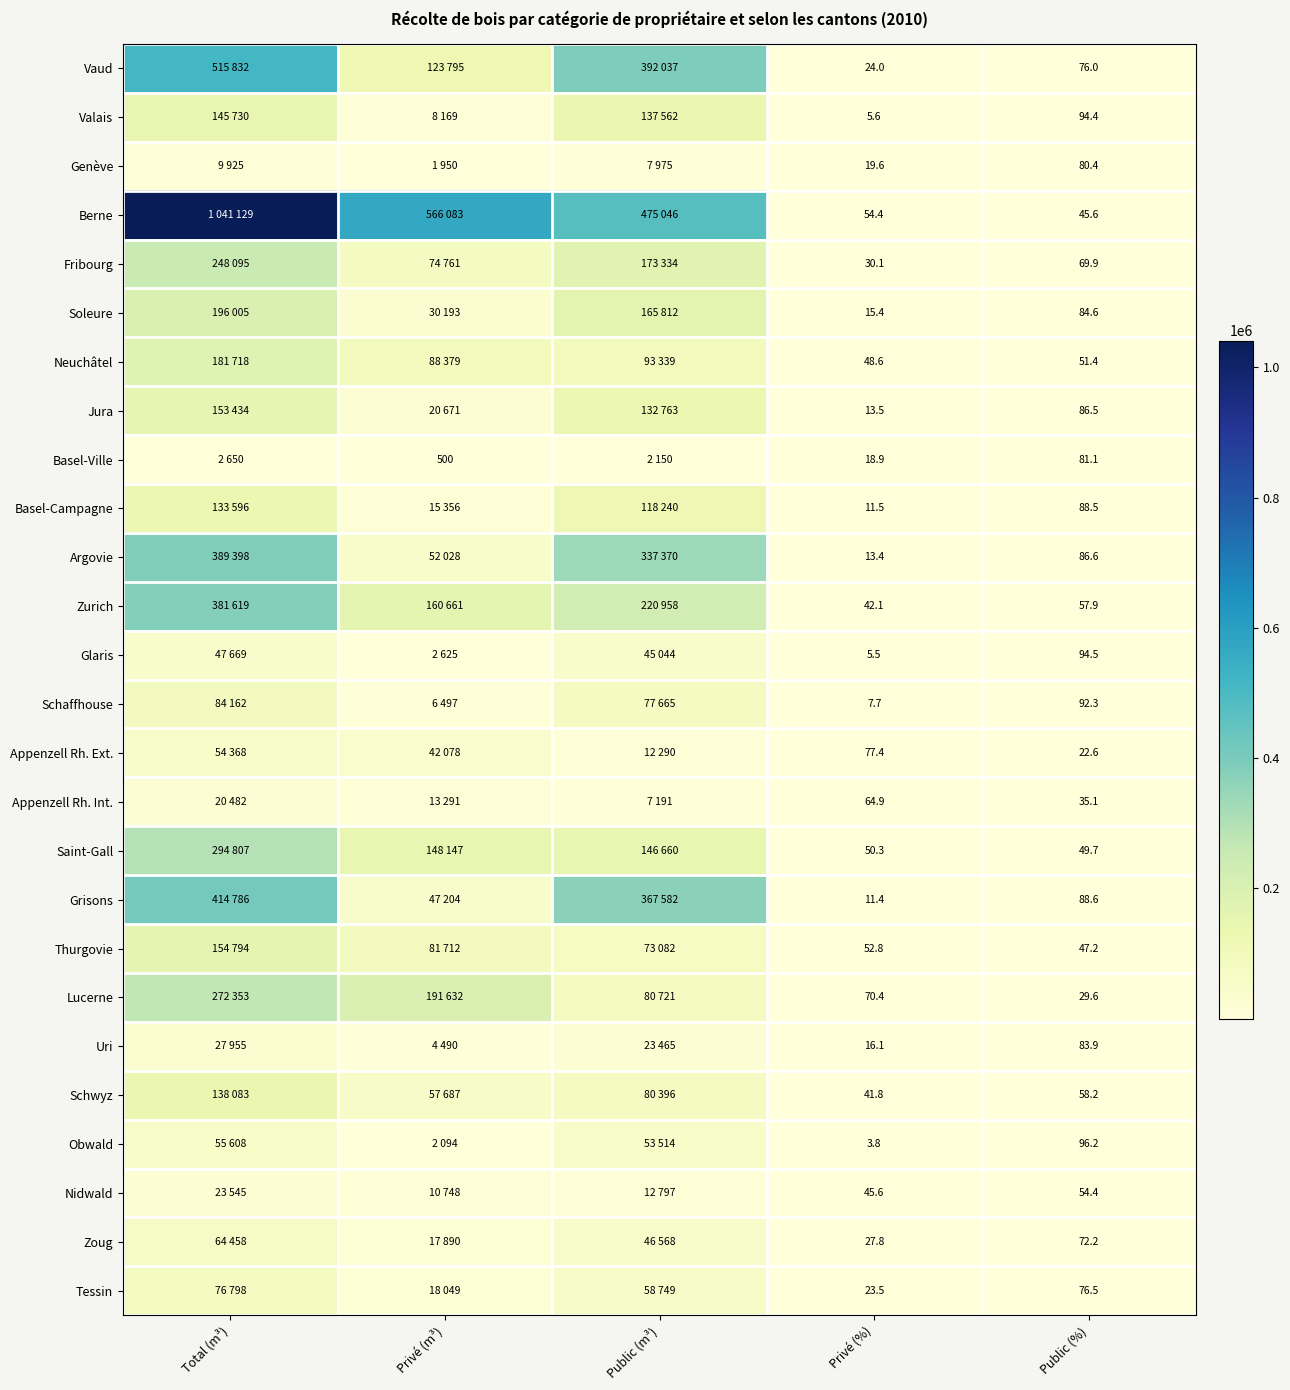

True or false: Neuchâtel has a value of 48.6 at Privé (%).

True